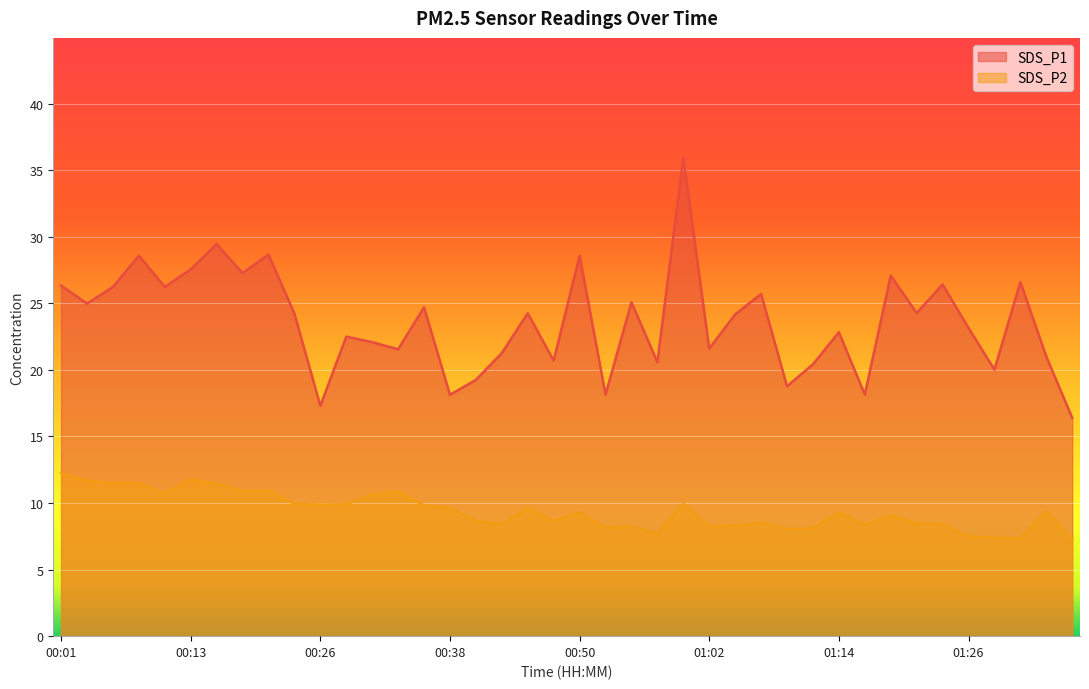

The SDS_P2 series shows 8.5 at 01:22. True or false?

True